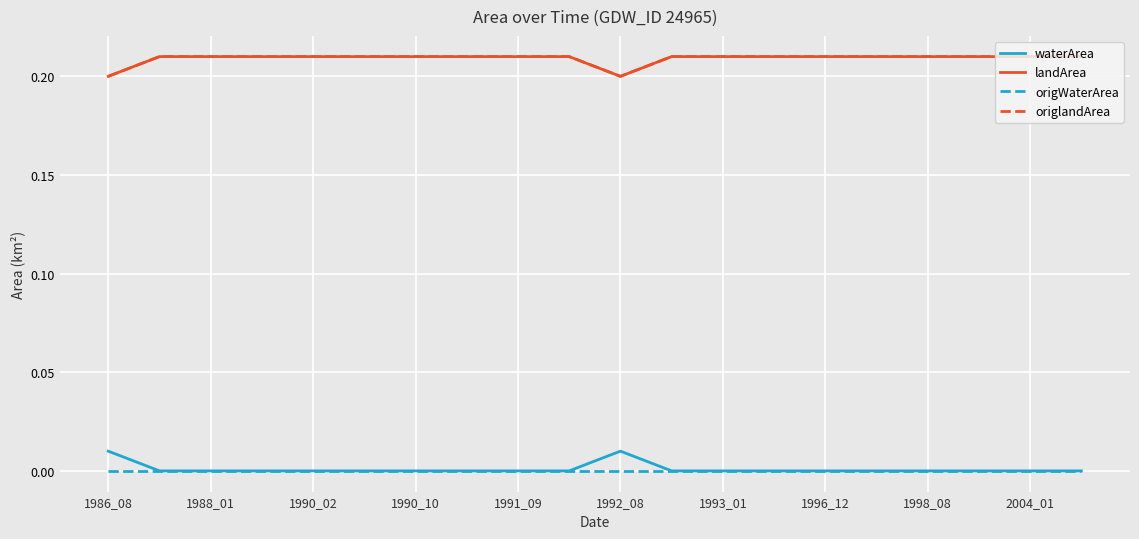

Rank the series by their maximum value, from highest to lowest.

landArea, origlandArea, waterArea, origWaterArea